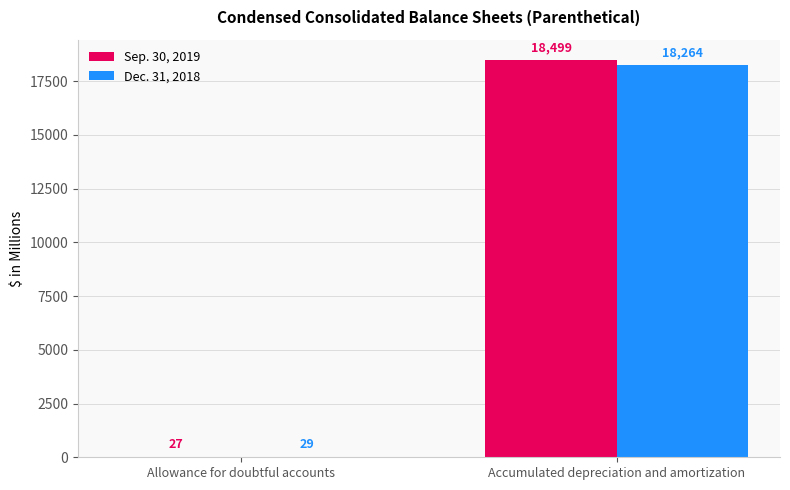

Which category has the highest value in the Sep. 30, 2019 series?

Accumulated depreciation and amortization